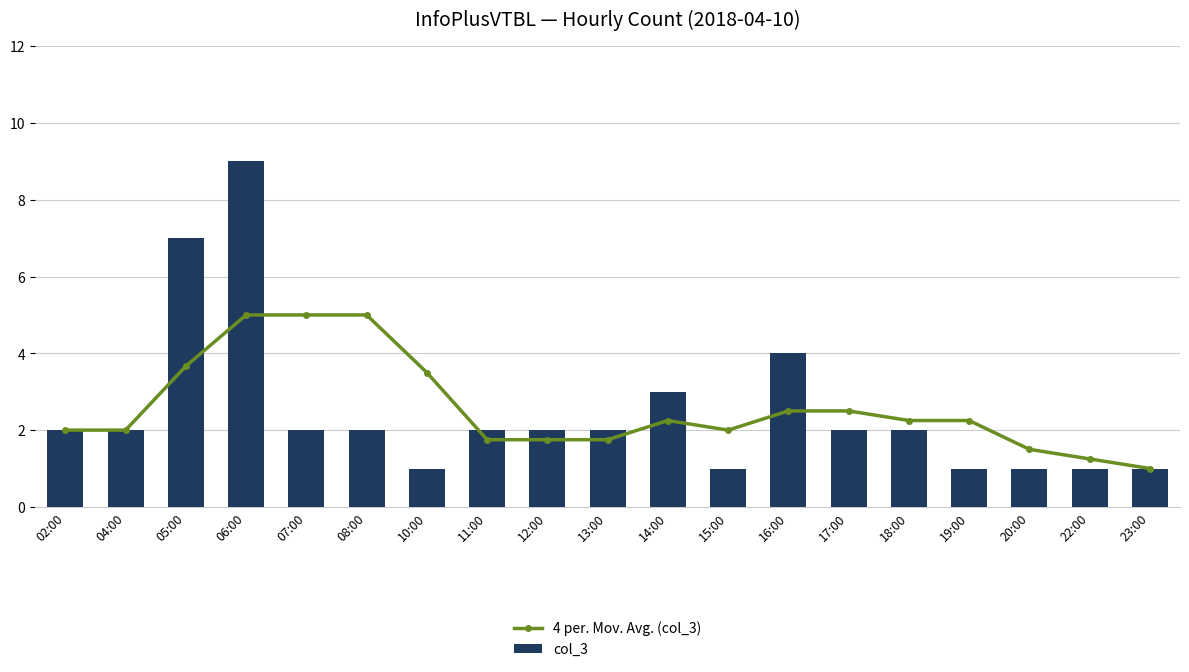

How many distinct data groups are displayed?

2